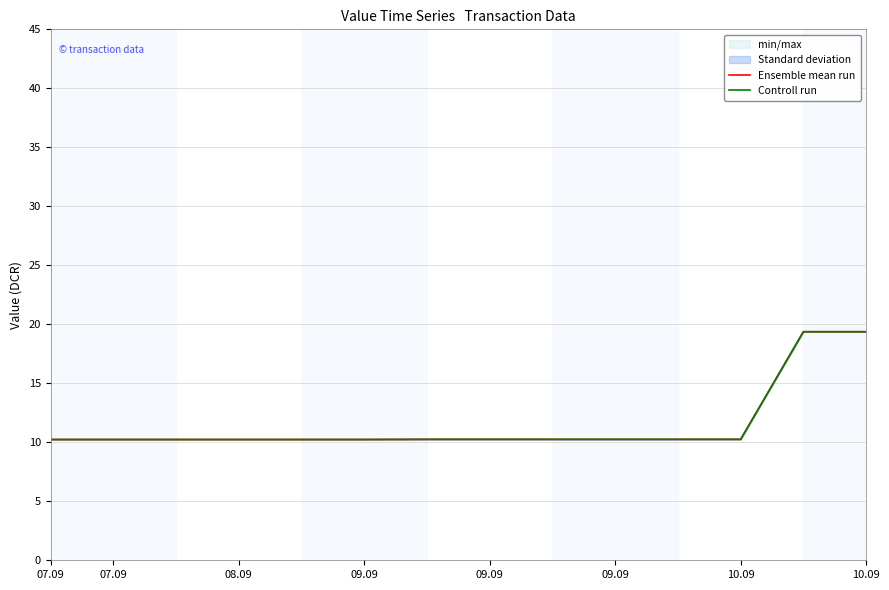

True or false: Ensemble mean run and Controll run intersect in this chart.

False